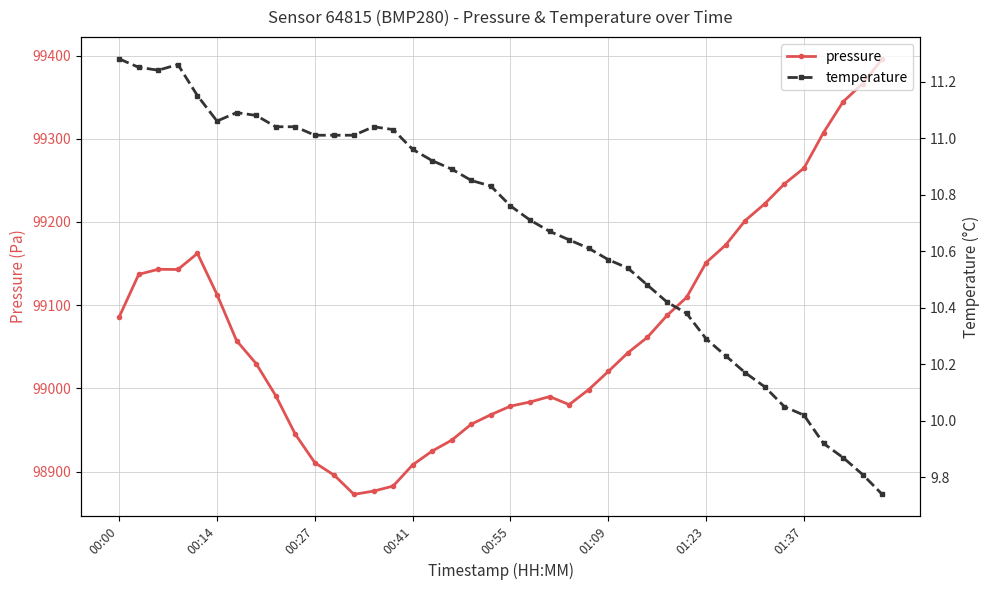

Reading left to right, transcribe all the data shown in this chart.

pressure: 99085.9	99137.1	99143.1	99142.9	99162.2	99112.8	99057.4	99029.8	98991.4	98945.0	98910.8	98895.5	98872.7	98876.6	98882.6	98908.1	98924.8	98937.9	98957.1	98968.4	98978.7	98983.7	98990.2	98980.5	98998.7	99020.4	99042.8	99061.5	99087.7	99109.3	99151.2	99172.3	99201.8	99221.9	99245.8	99264.7	99307.4	99344.4	99366.3	99395.9
temperature: 11.3	11.2	11.2	11.3	11.2	11.1	11.1	11.1	11.0	11.0	11.0	11.0	11.0	11.0	11.0	11.0	10.9	10.9	10.8	10.8	10.8	10.7	10.7	10.6	10.6	10.6	10.5	10.5	10.4	10.4	10.3	10.2	10.2	10.1	10.1	10.0	9.9	9.9	9.8	9.7